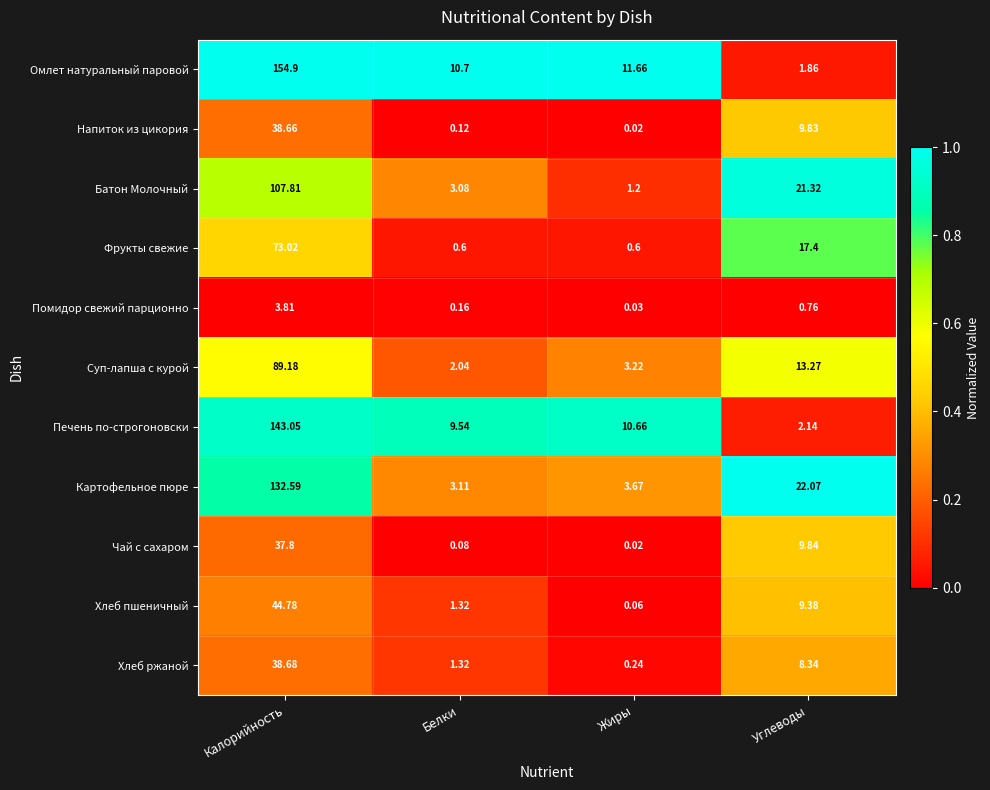

Where does the Омлет натуральный паровой series first go above 11?

Калорийность